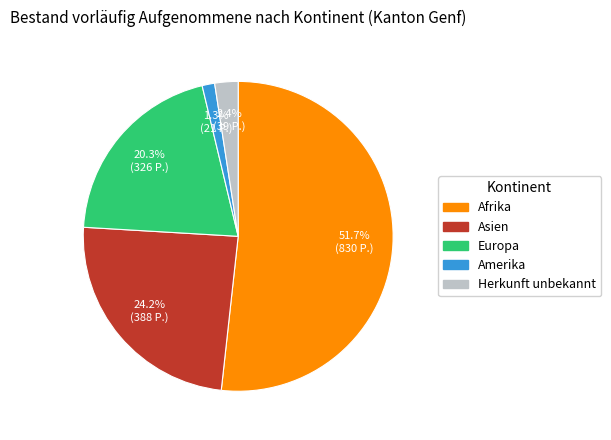

What is the smallest slice in the pie chart?

Amerika